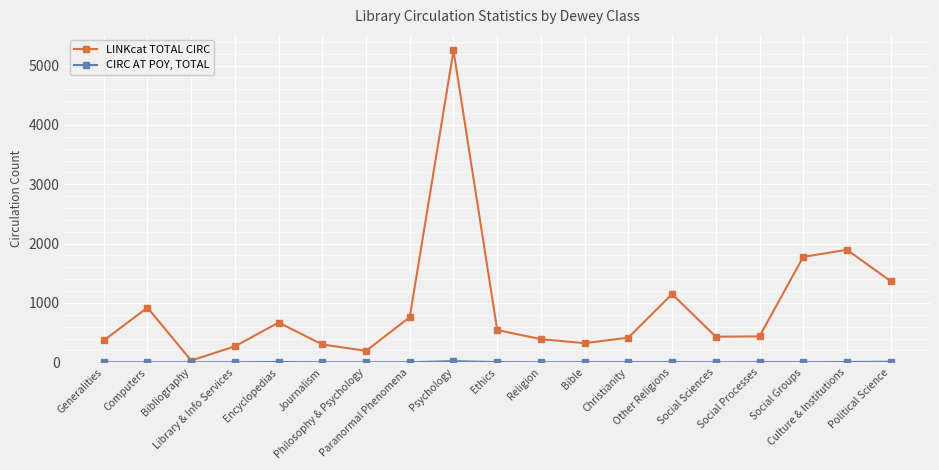

Which series has the widest spread of values?

LINKcat TOTAL CIRC